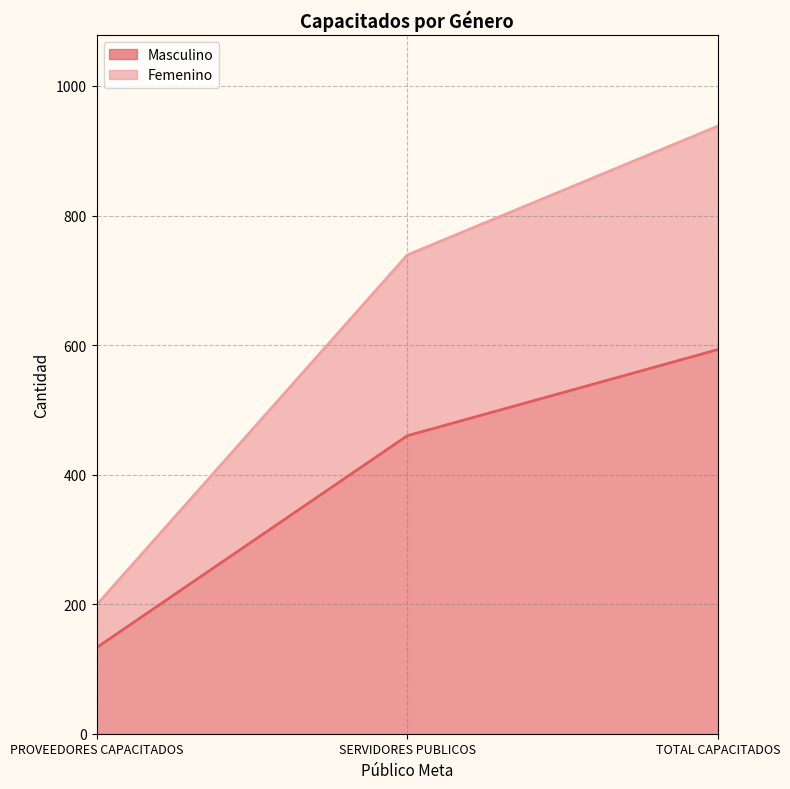

How many Femenino values are between 199 and 938?

3